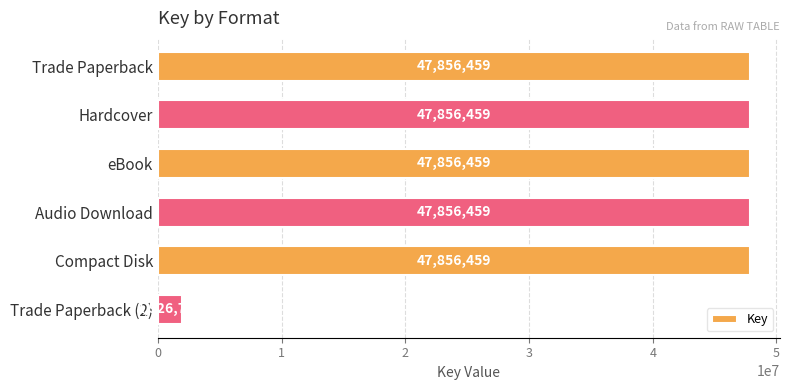

Between Hardcover and Trade Paperback (2), which is larger?

Hardcover